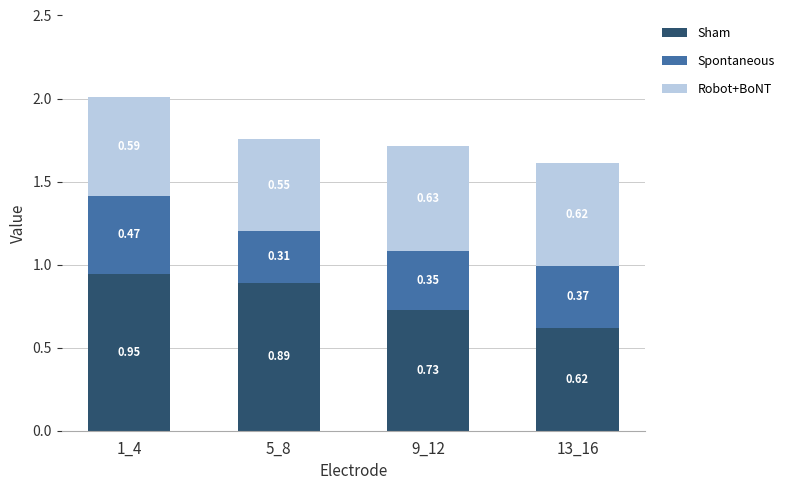

How many distinct data groups are displayed?

3